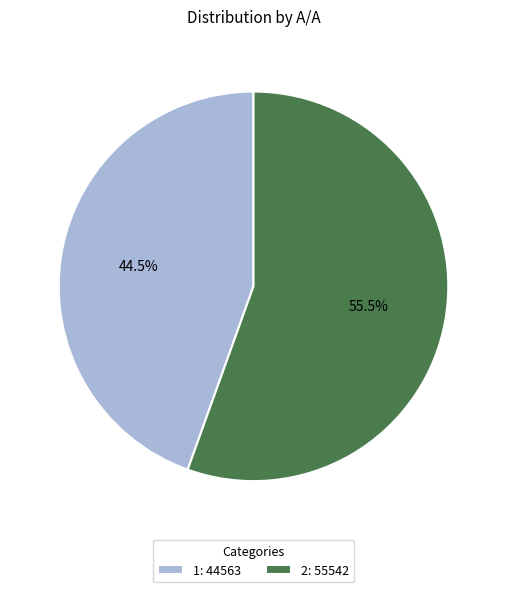

What is the total percentage of 2: 55542 and 1: 44563?

100.0%